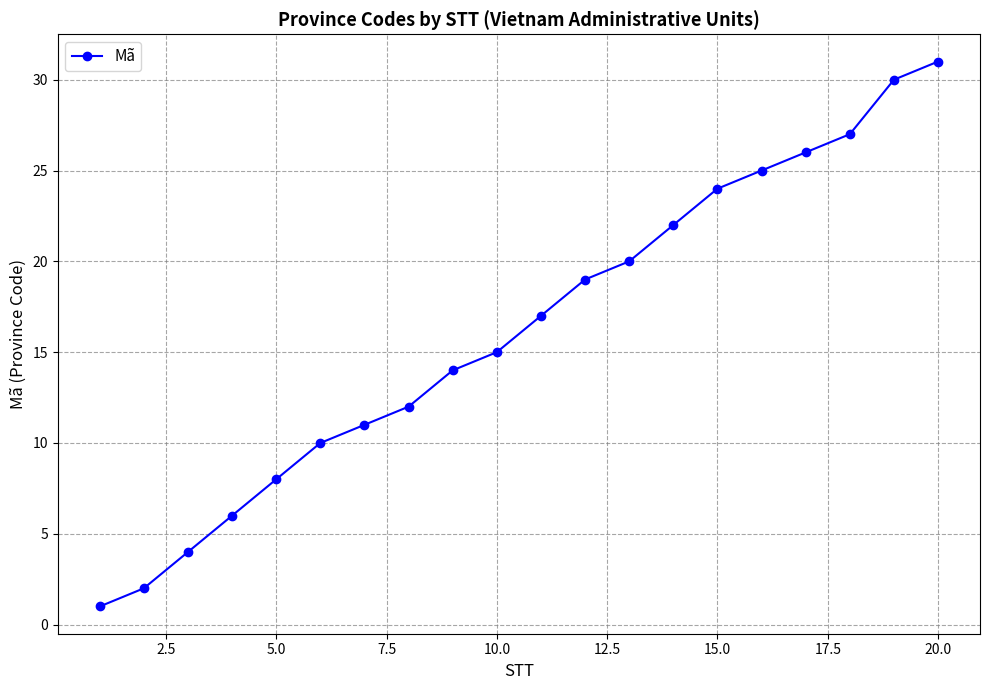

Does the chart have visible grid lines?

Yes